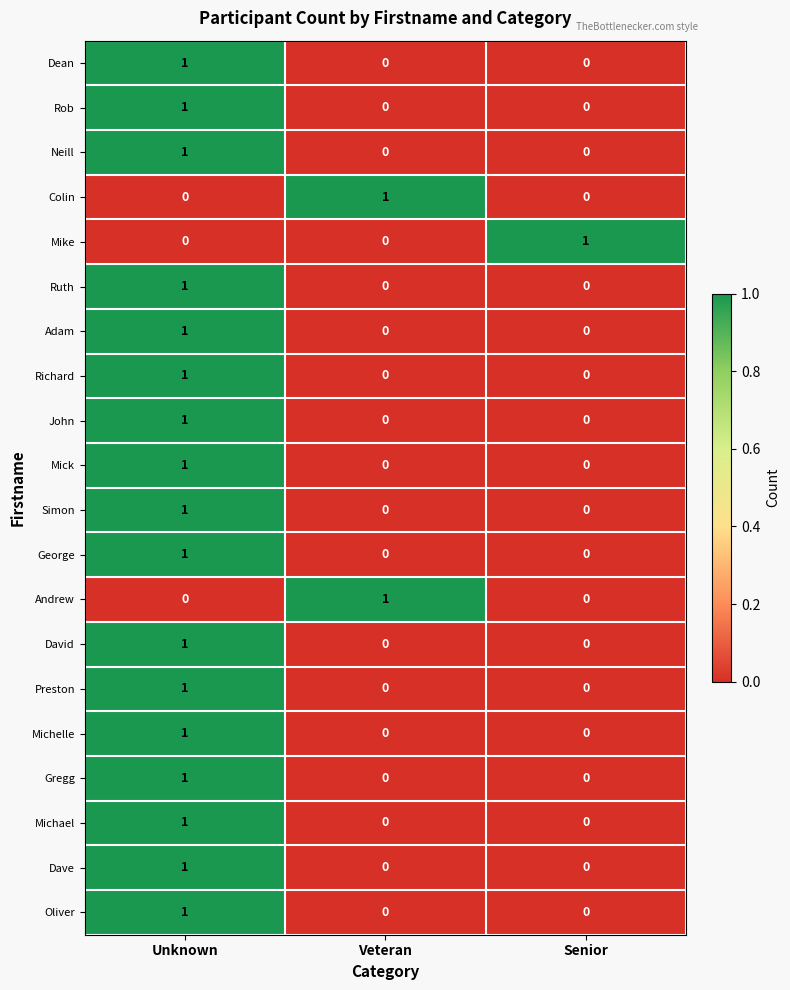

At how many categories does at least one series exceed 0?

3